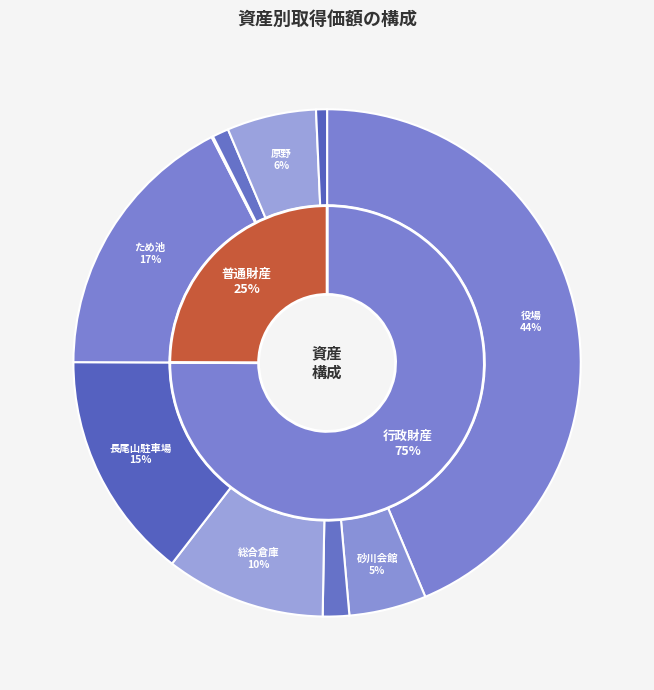

Which slice is the largest?

役場